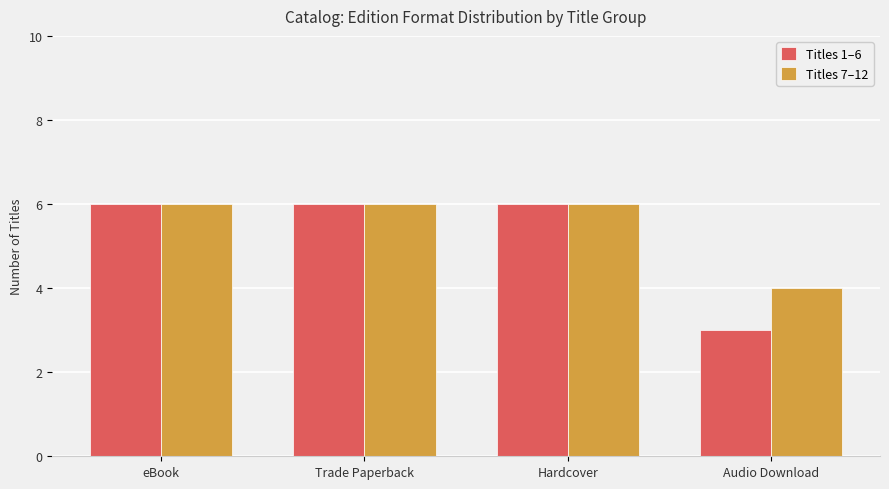

Which series changed the most between Hardcover and Audio Download?

Titles 1–6